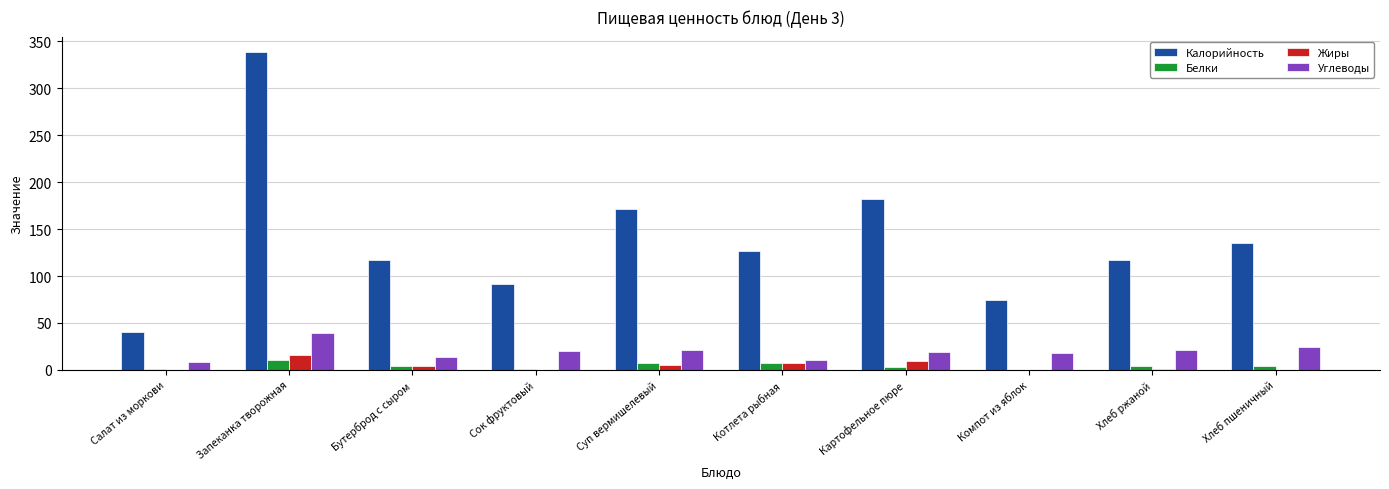

Is it true that Калорийность equals 94.1 at Суп вермишелевый?

False